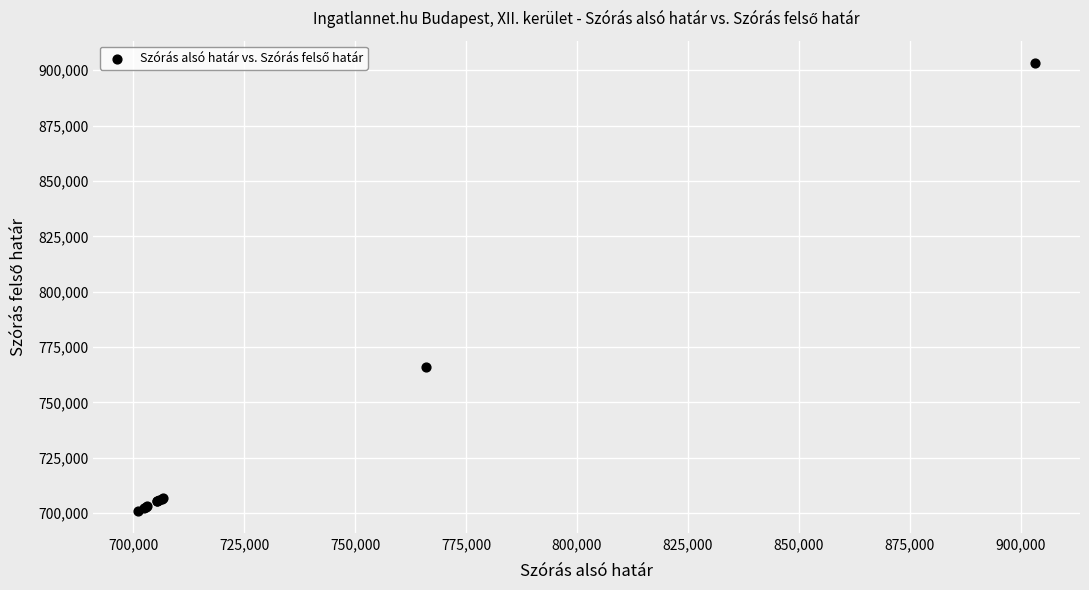

What Y value in the scatter plot is closest to 802190?

766097